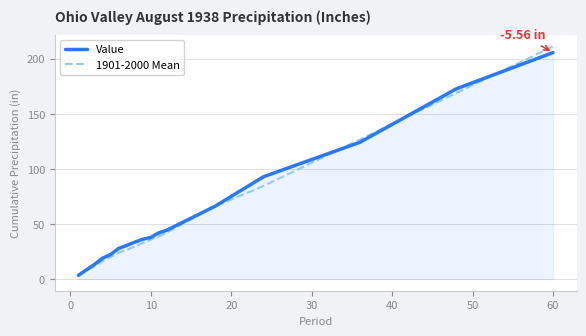

What is the greatest value displayed?

211.2